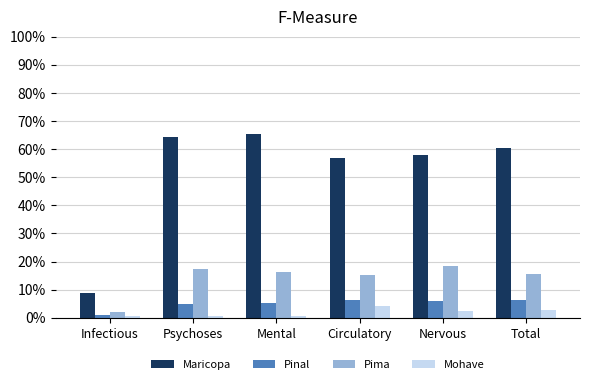

How many values in the Mohave series are below 2?

3